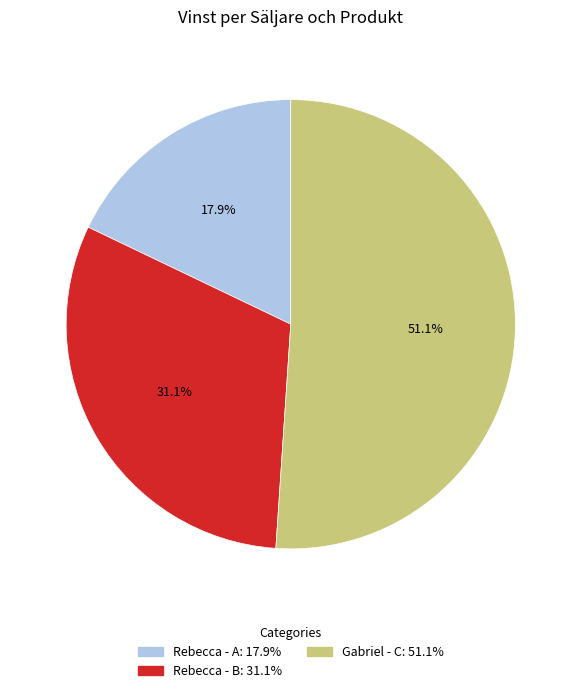

Is there any slice that represents more than half of the pie?

Yes